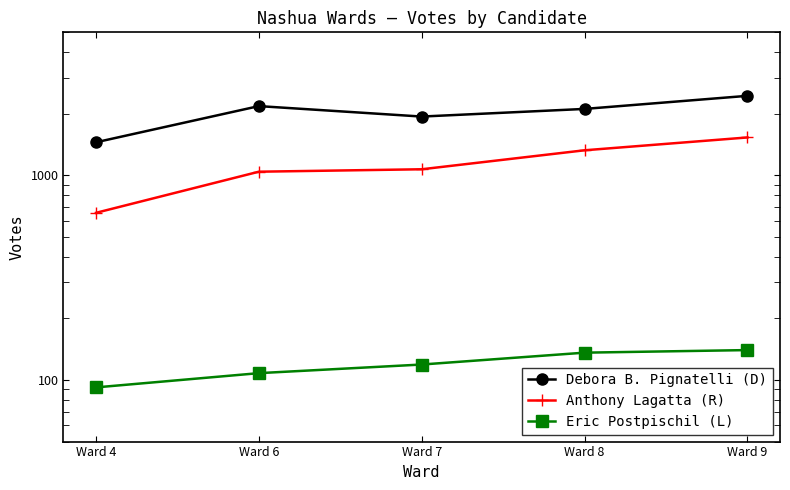

What is the total value across all series at Ward 7?

3128